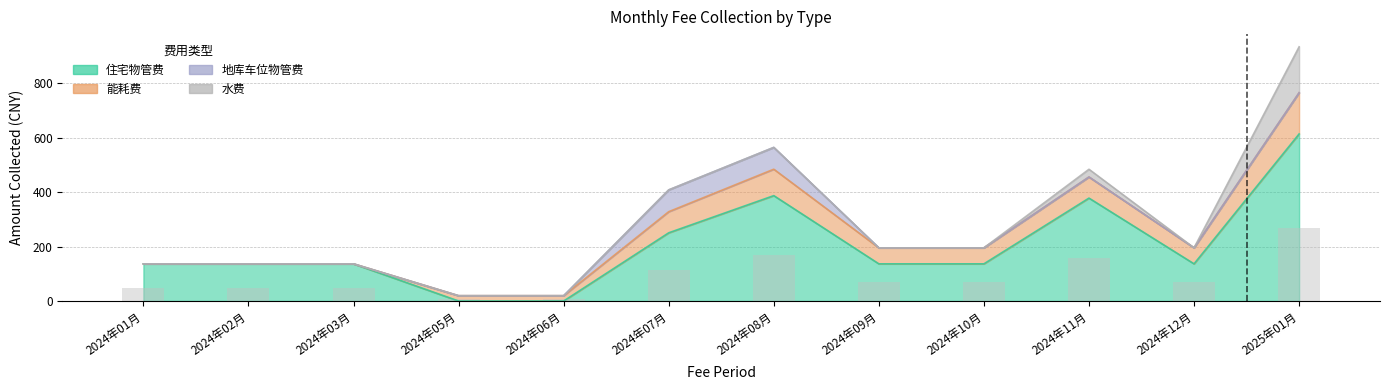

At which category is the sum across all series the highest?

2025年01月